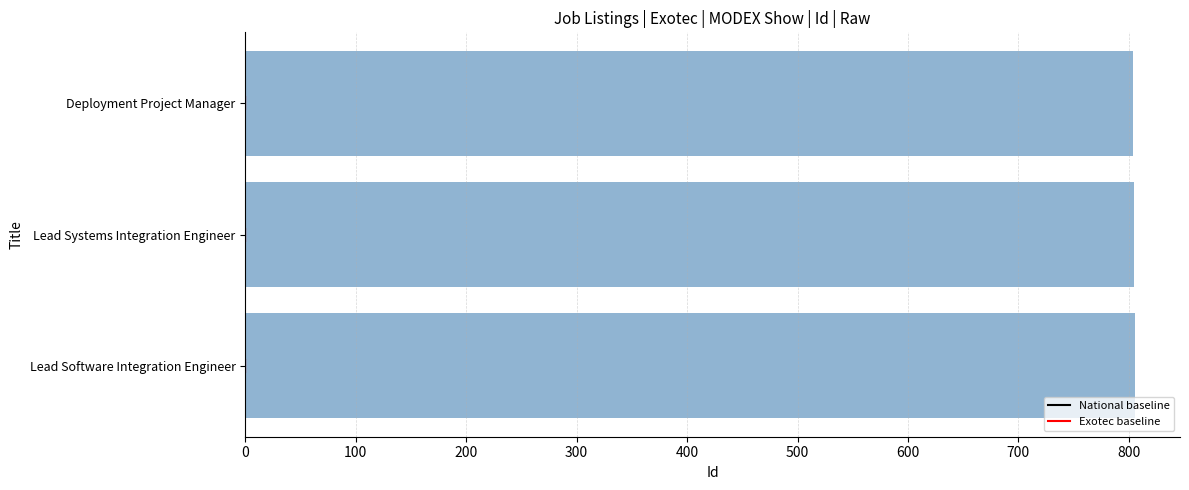

True or false: the data shows 805 at Lead Systems Integration Engineer.

True